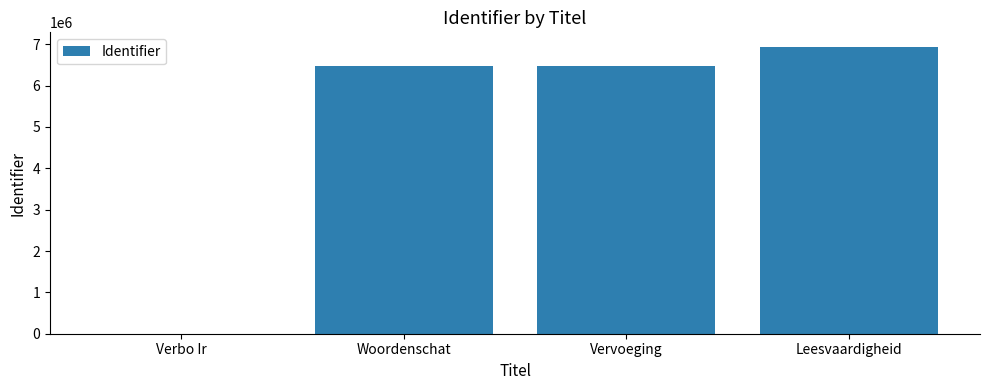

What is the average value?

4969989